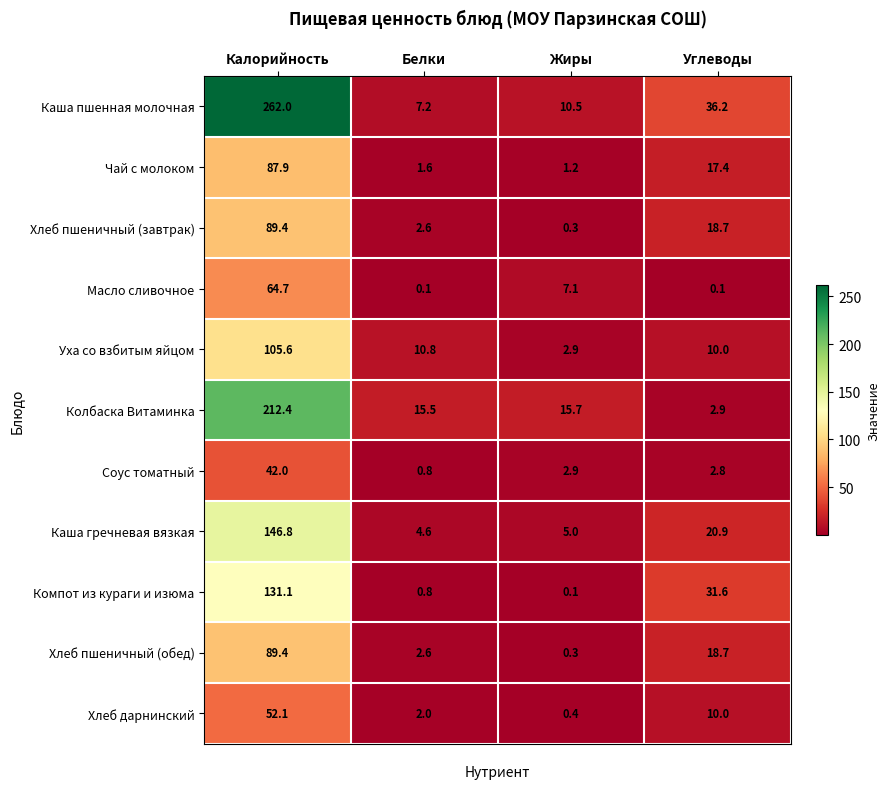

Which series has the largest range (max minus min)?

Каша пшенная молочная